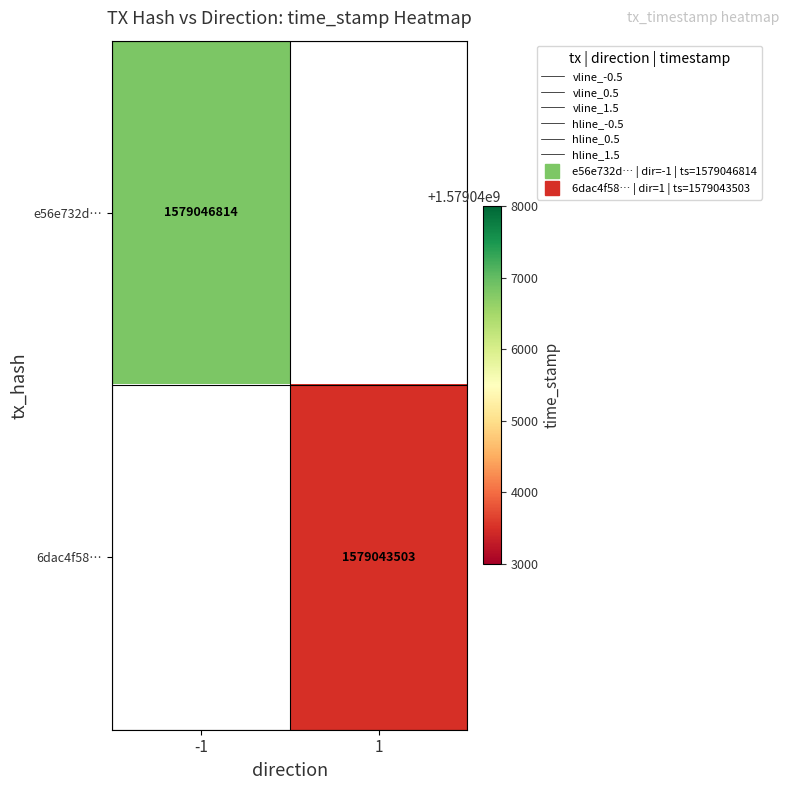

What is the sum of all vline_1.5 values?

1.0